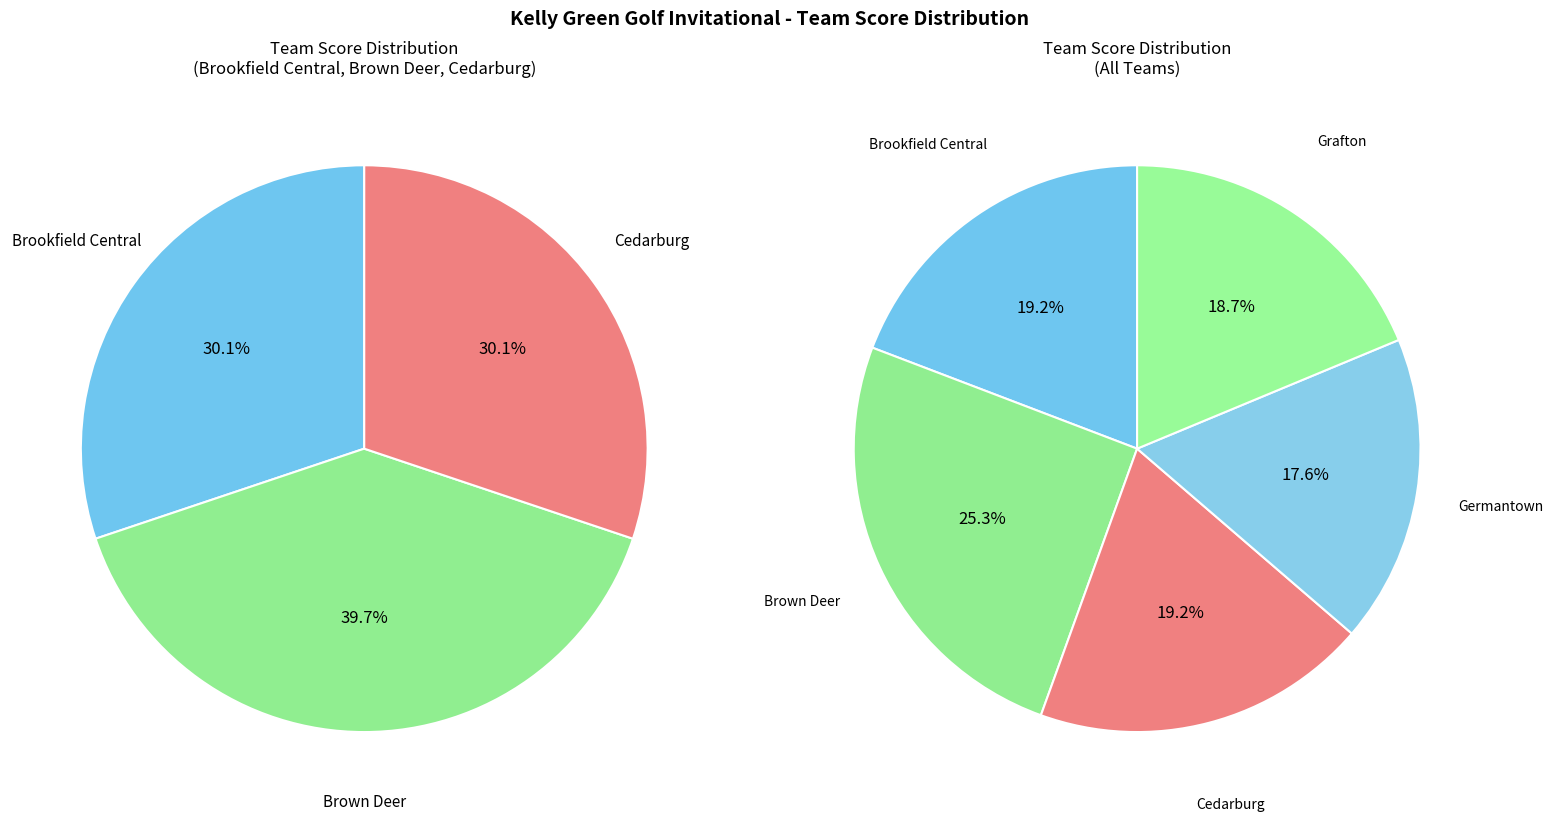

To the nearest percent, what is the average slice percentage?

20%